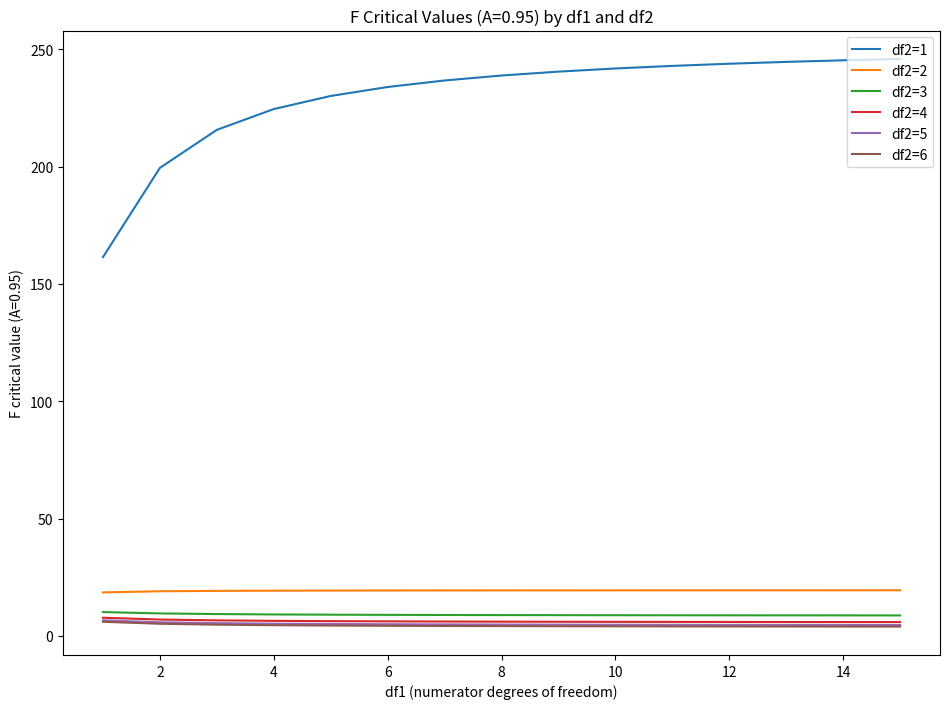

Which series has the largest total across all categories?

df2=1